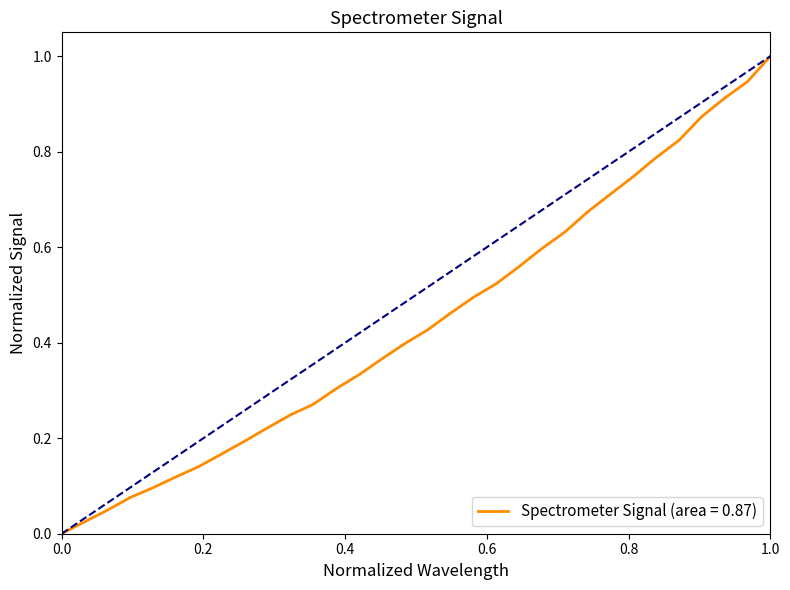

What is the maximum value shown in the chart?

1.0